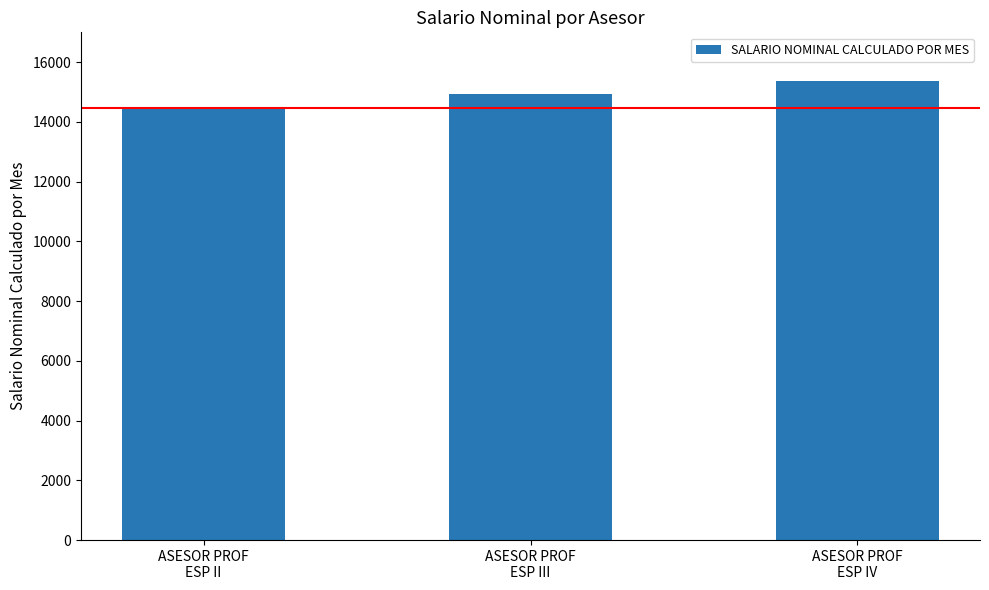

How many distinct data groups are displayed?

1